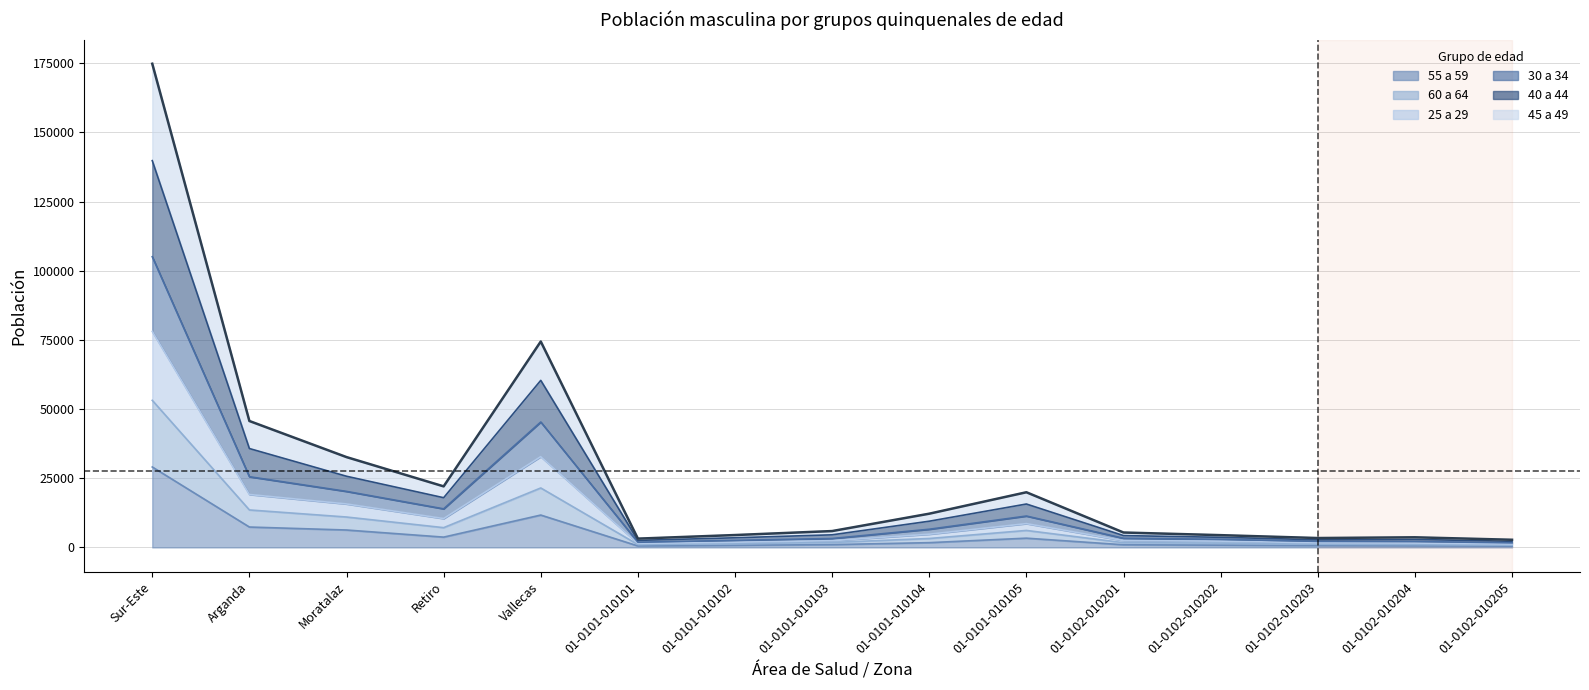

True or false: 25 a 29 and 55 a 59 cross at least once.

False